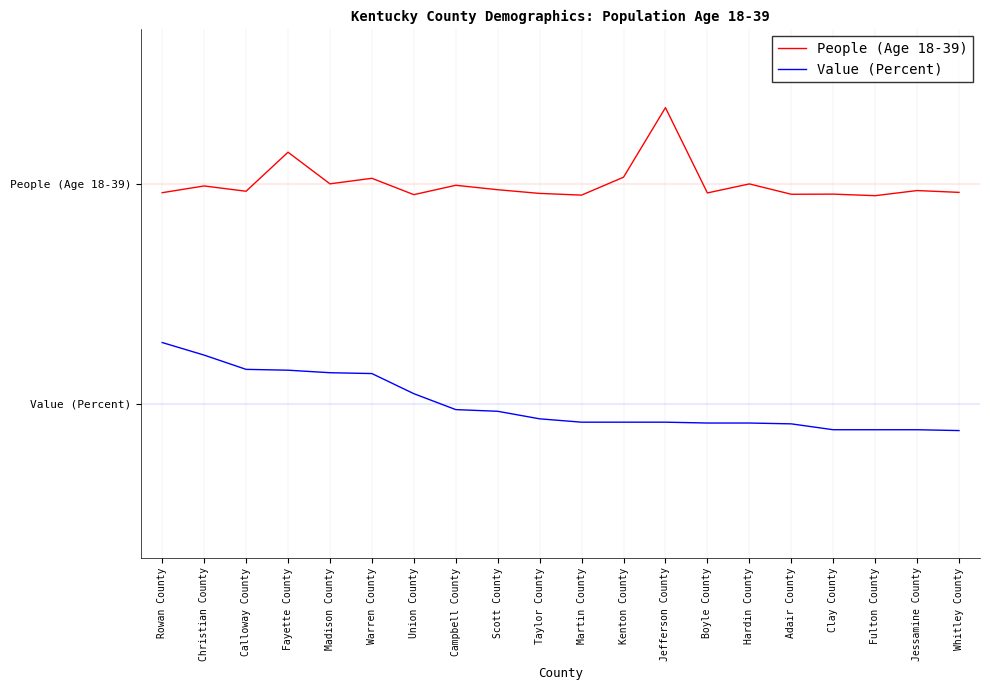

Reading left to right, extract all data points from this chart.

People (Age 18-39): 1.0	1.0	1.0	1.1	1.0	1.0	0.9	1.0	1.0	1.0	0.9	1.0	1.3	1.0	1.0	1.0	1.0	0.9	1.0	1.0
Value (Percent): 0.3	0.2	0.2	0.2	0.1	0.1	0.0	-0.0	-0.0	-0.1	-0.1	-0.1	-0.1	-0.1	-0.1	-0.1	-0.1	-0.1	-0.1	-0.1